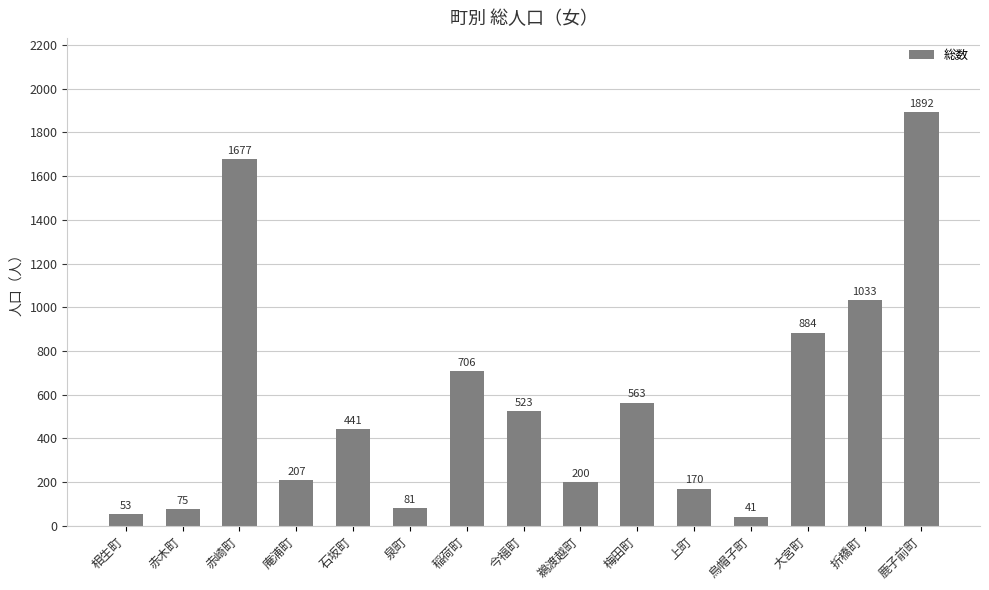

At which label does the data first exceed 441?

赤崎町